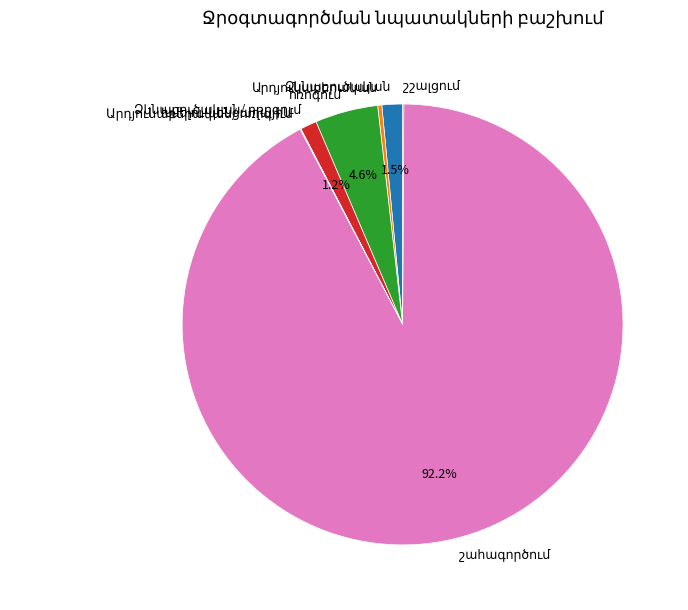

What percentage do ոռոգում and Ձկնաբուծական together represent?

6.1%